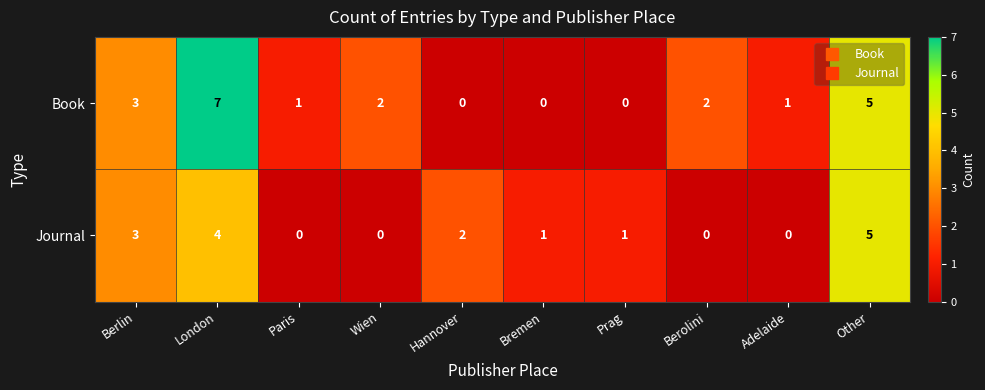

Count the number of categories in the chart.

10